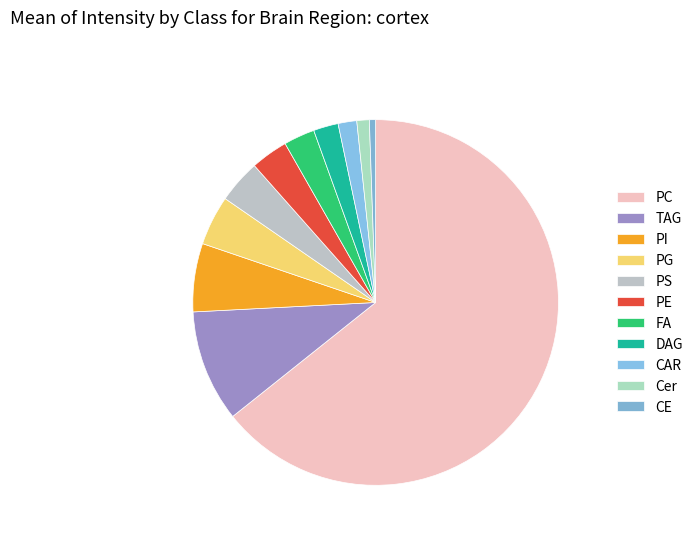

How many slices are in this pie chart?

11